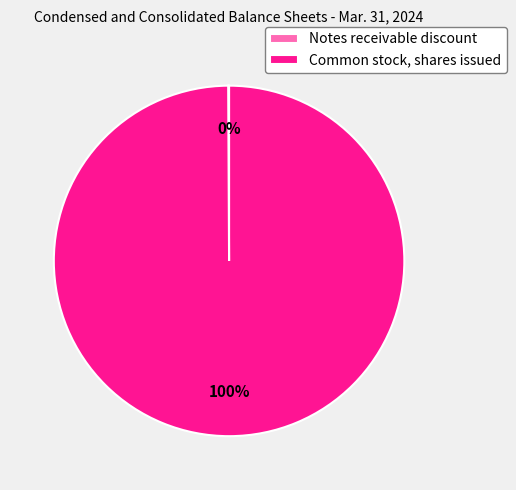

True or false: Common stock, shares issued accounts for 91% of the total.

False